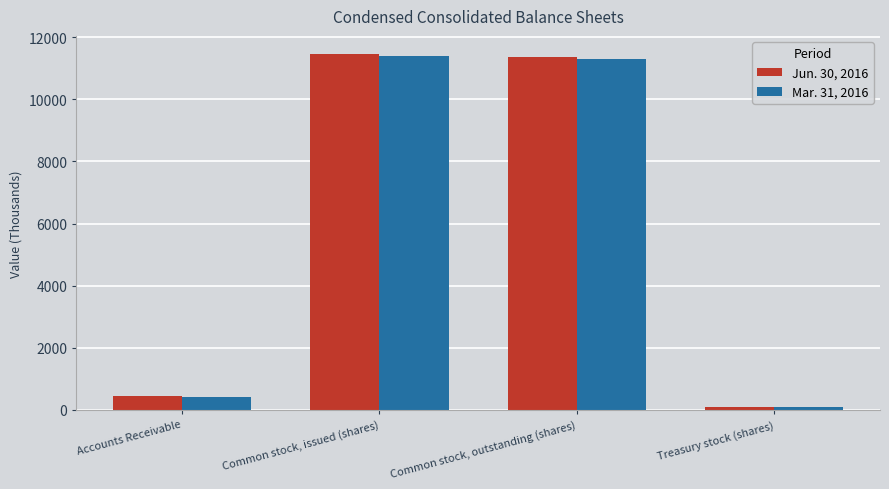

List the labels in order of Jun. 30, 2016 value, smallest first.

Treasury stock (shares), Accounts Receivable, Common stock, outstanding (shares), Common stock, issued (shares)